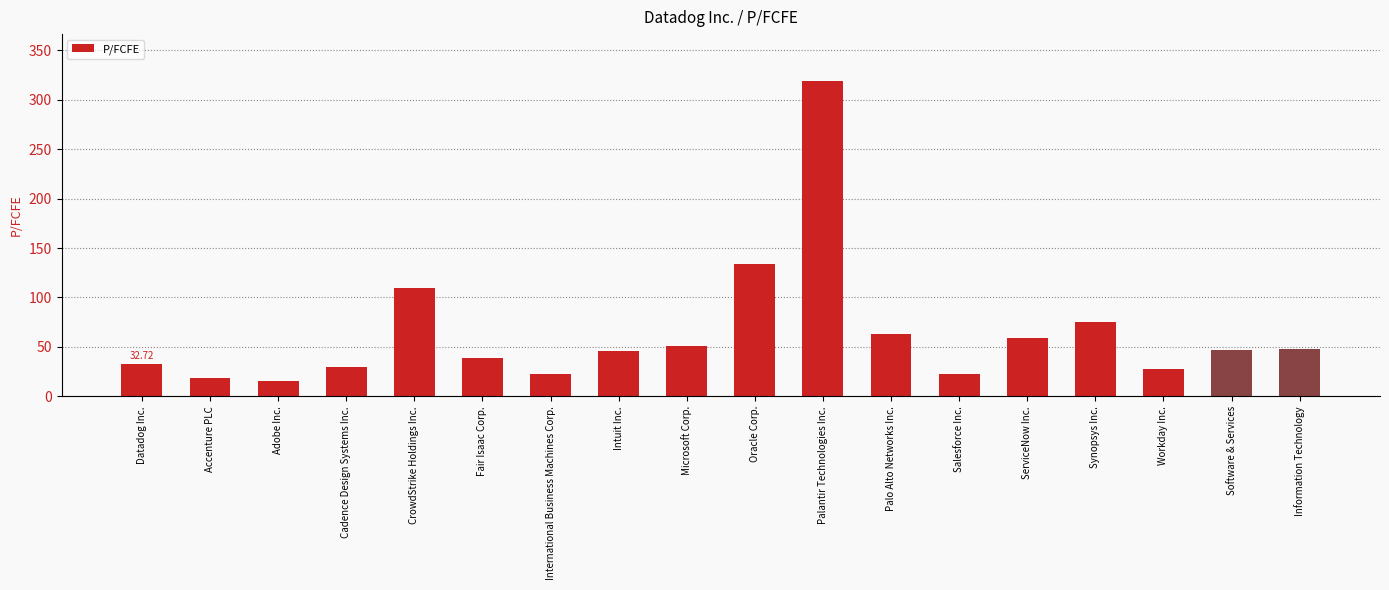

At which label is the value closest to 167?

Oracle Corp.